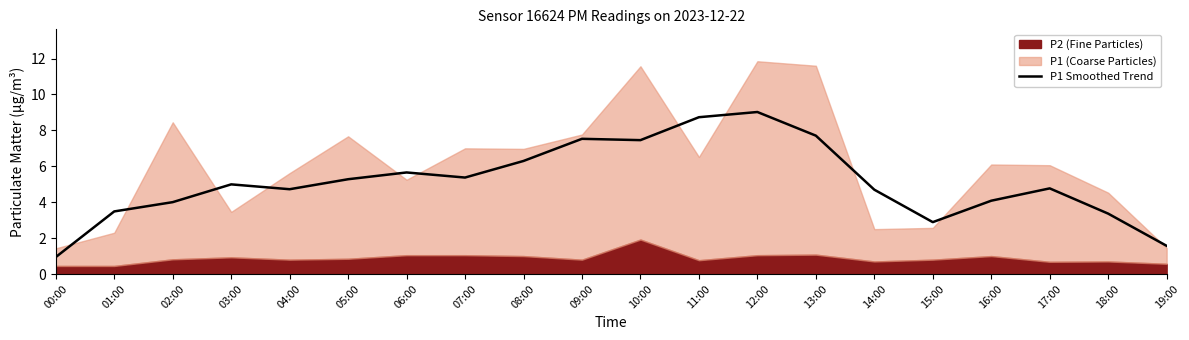

What position from the right is 00:00?

20